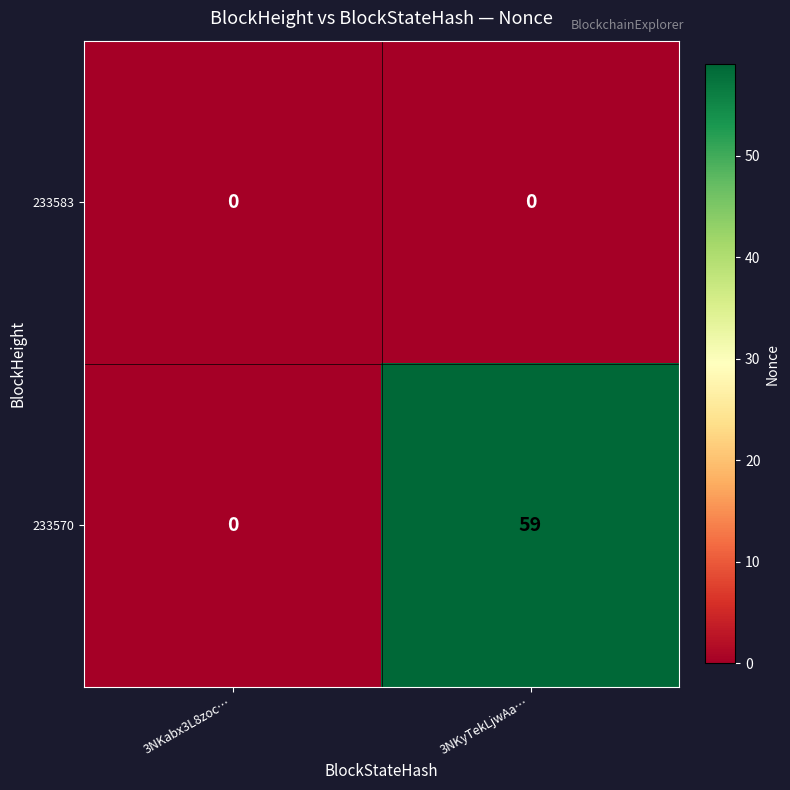

Rank the series by their maximum value, from highest to lowest.

233570, 233583